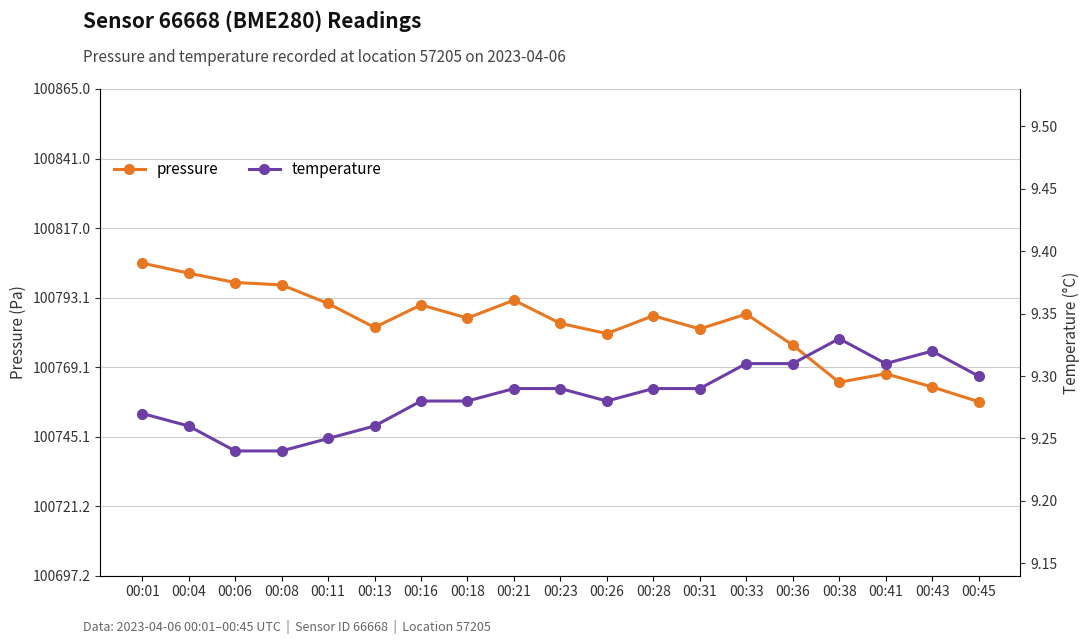

What is the value of the temperature point at the 11th from the left?

9.3